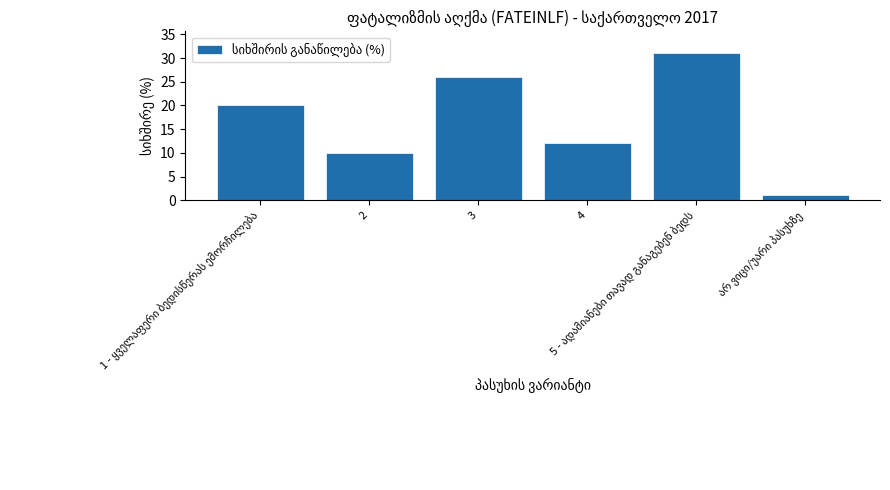

What is the value of the 6th bar from the left?

1